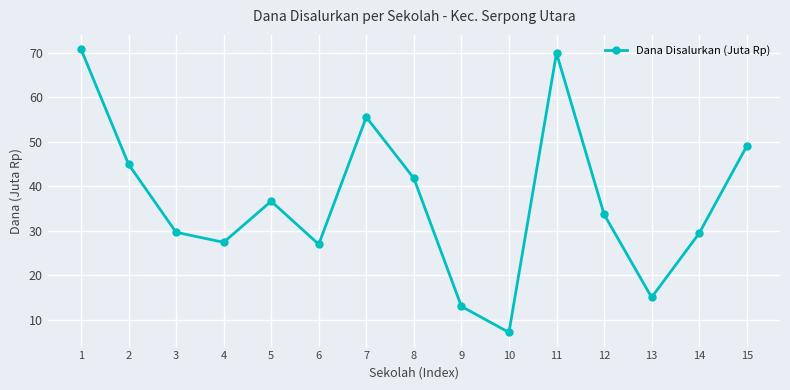

True or false: there are more than 1 points higher than both neighbors.

True